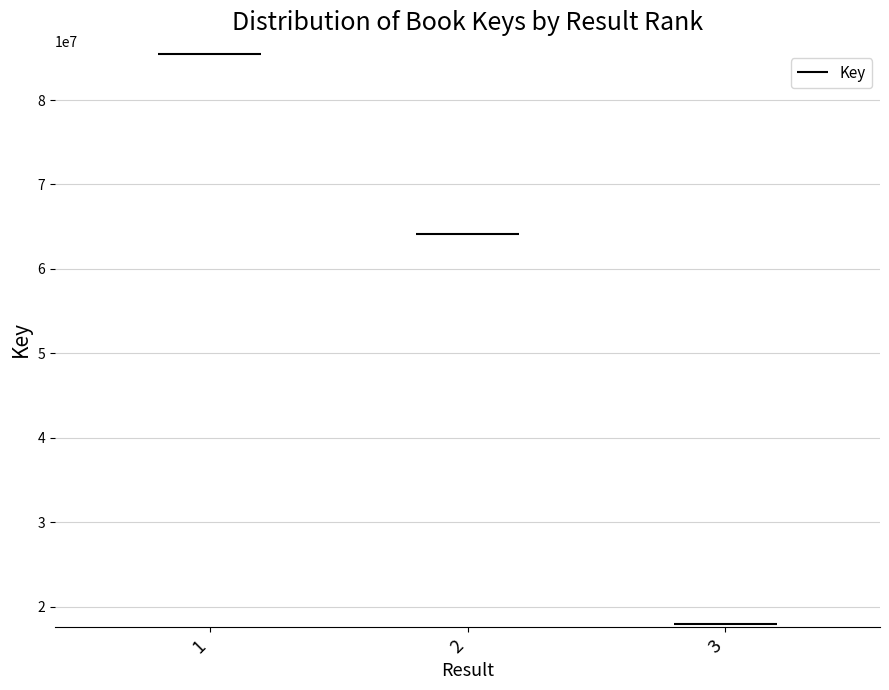

List the labels in order of value, smallest first.

3, 2, 1